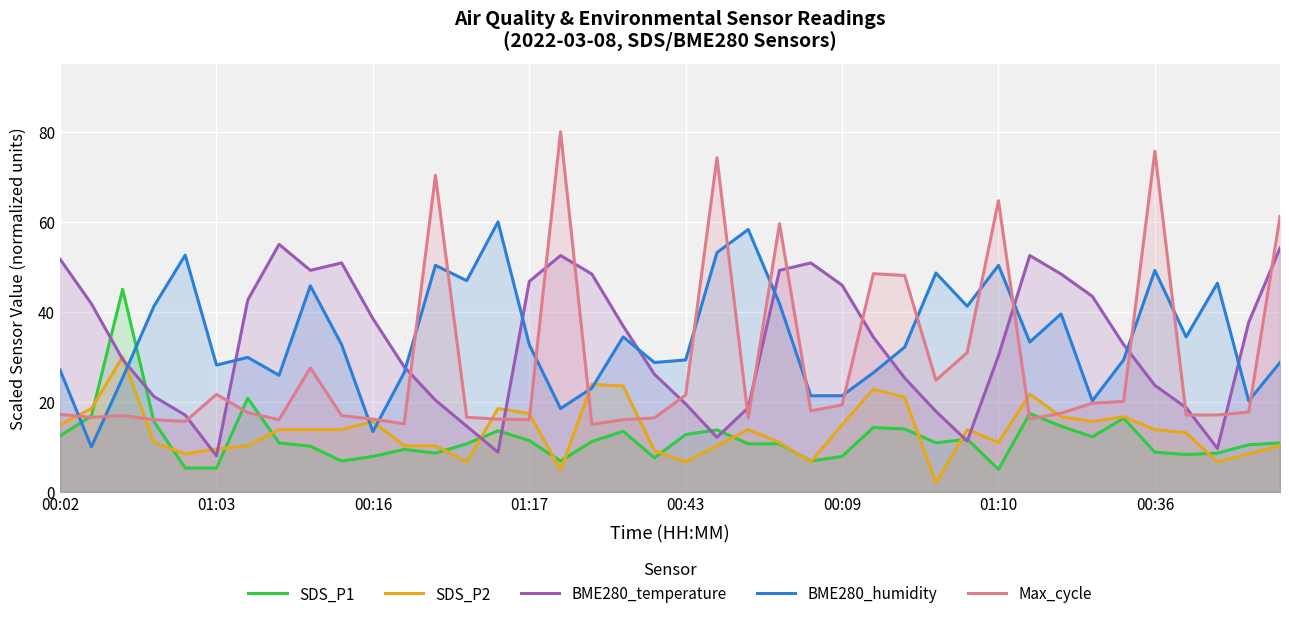

The value of BME280_temperature at 13 is 14.6. True or false?

True